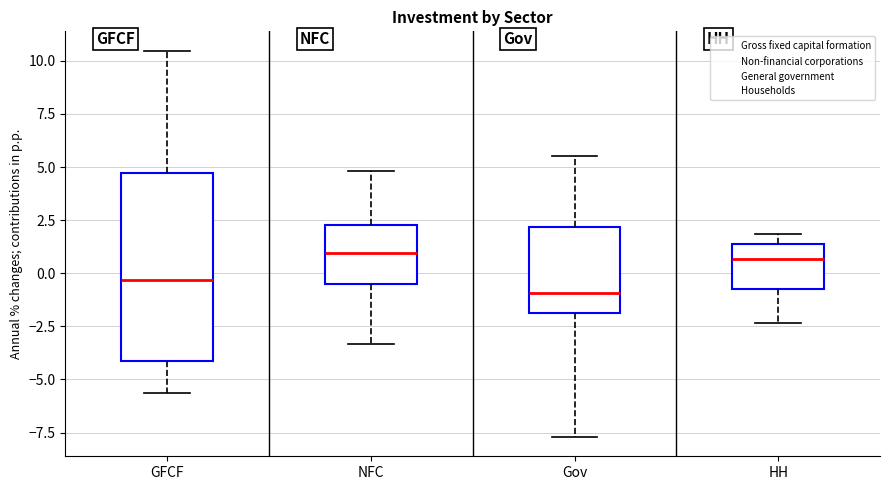

Which box is the tallest, from its lower edge to its upper edge?

GFCF